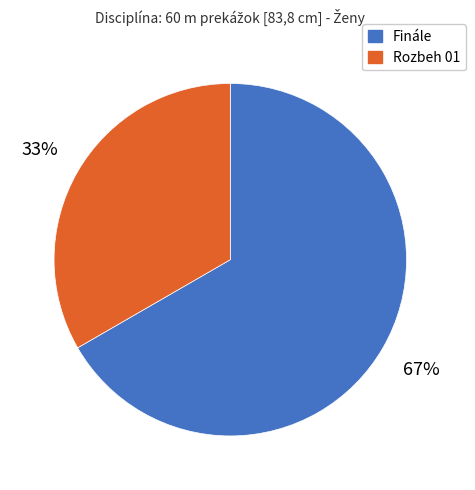

Which slice is the smallest?

Rozbeh 01